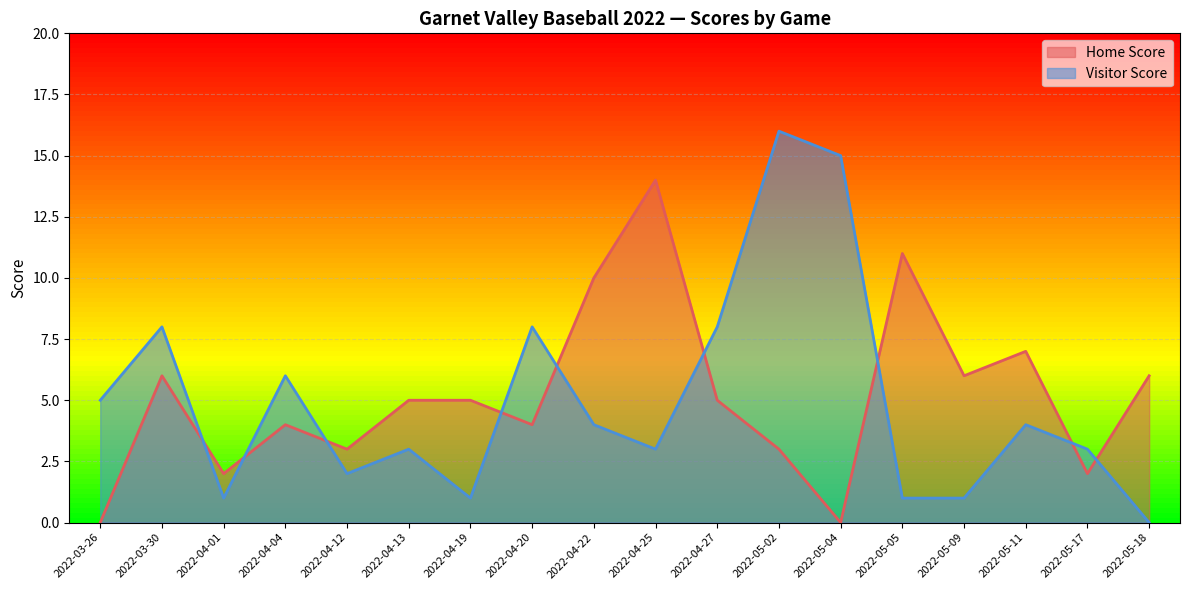

Reading right to left, what are all the values shown in this chart?

Home Score: 2022-05-18=6	2022-05-17=2	2022-05-11=7	2022-05-09=6	2022-05-05=11	2022-05-04=0	2022-05-02=3	2022-04-27=5	2022-04-25=14	2022-04-22=10	2022-04-20=4	2022-04-19=5	2022-04-13=5	2022-04-12=3	2022-04-04=4	2022-04-01=2	2022-03-30=6	2022-03-26=0
Visitor Score: 2022-05-18=0	2022-05-17=3	2022-05-11=4	2022-05-09=1	2022-05-05=1	2022-05-04=15	2022-05-02=16	2022-04-27=8	2022-04-25=3	2022-04-22=4	2022-04-20=8	2022-04-19=1	2022-04-13=3	2022-04-12=2	2022-04-04=6	2022-04-01=1	2022-03-30=8	2022-03-26=5